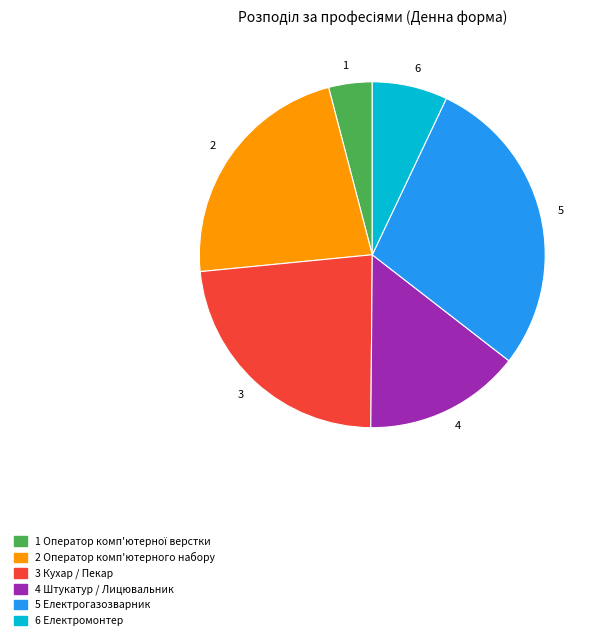

Count the number of slices in the pie.

6